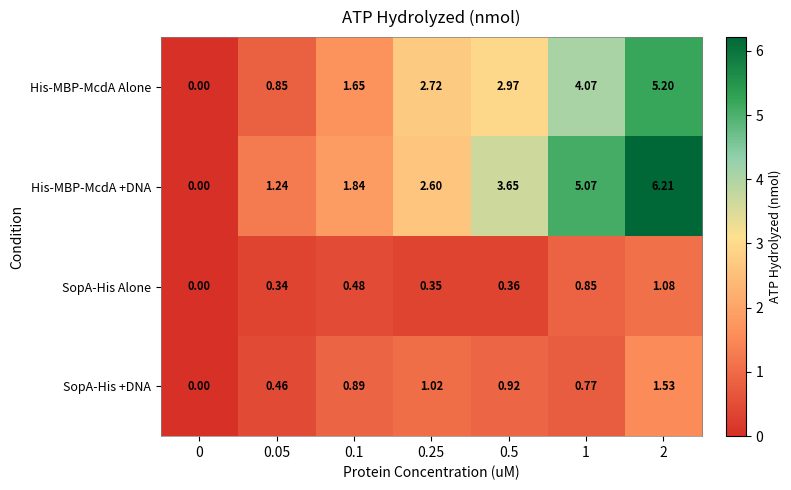

What is the greatest value displayed?

6.2